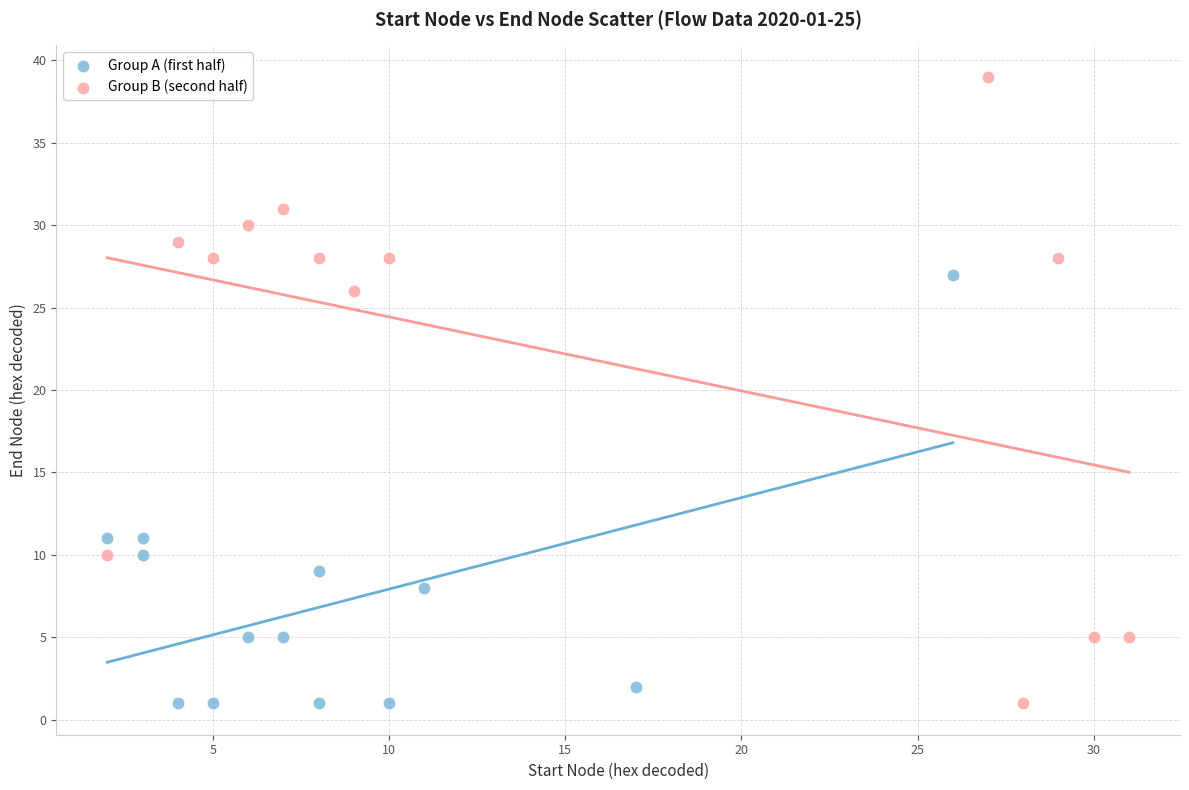

Which series reaches the maximum Y coordinate?

Group B (second half)